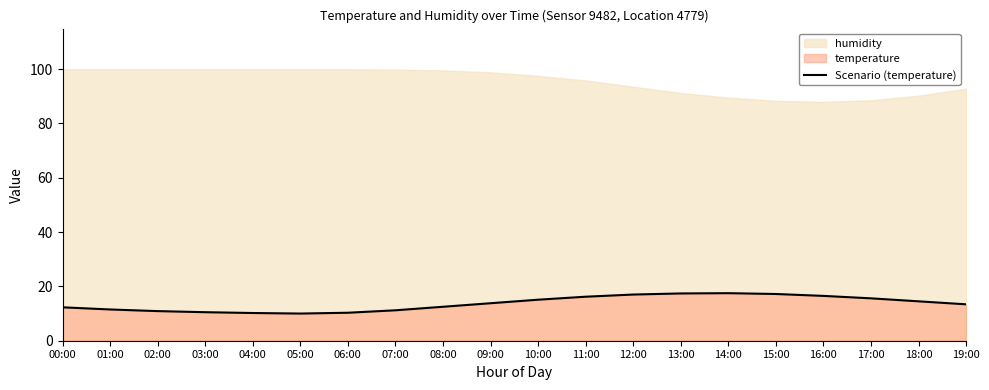

List the labels in order of value, smallest first.

05:00, 04:00, 06:00, 03:00, 02:00, 07:00, 01:00, 00:00, 08:00, 19:00, 09:00, 18:00, 10:00, 17:00, 11:00, 16:00, 12:00, 15:00, 13:00, 14:00